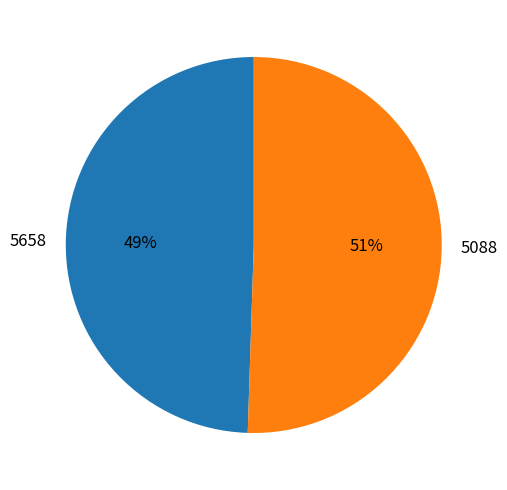

Which has a higher value, 5658 or 5088?

5088